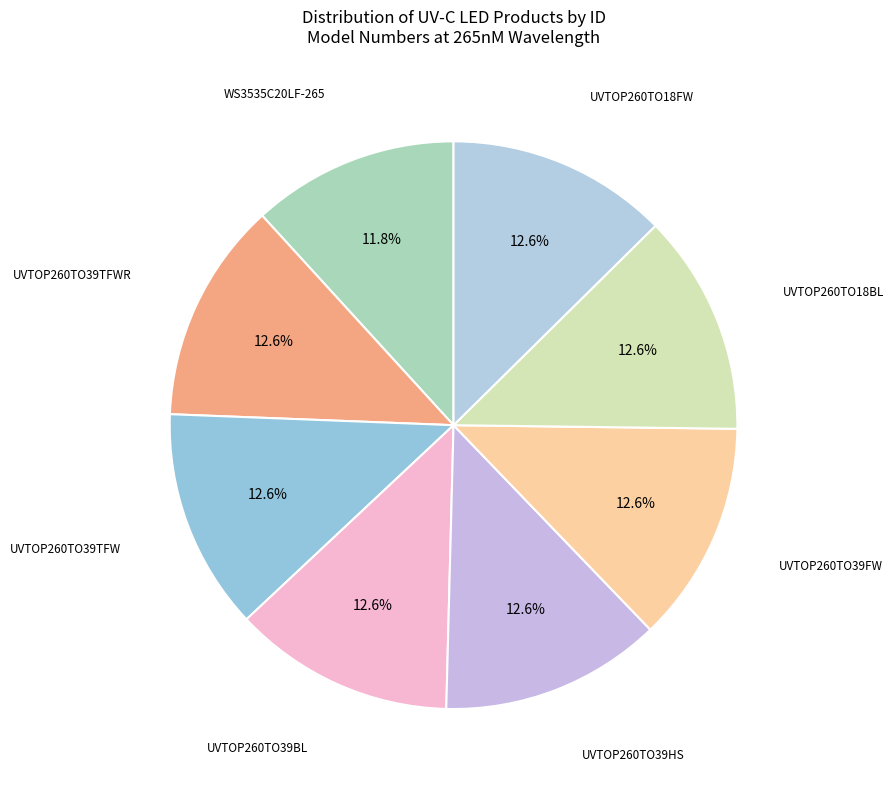

To the nearest percent, what is the average slice percentage?

12%